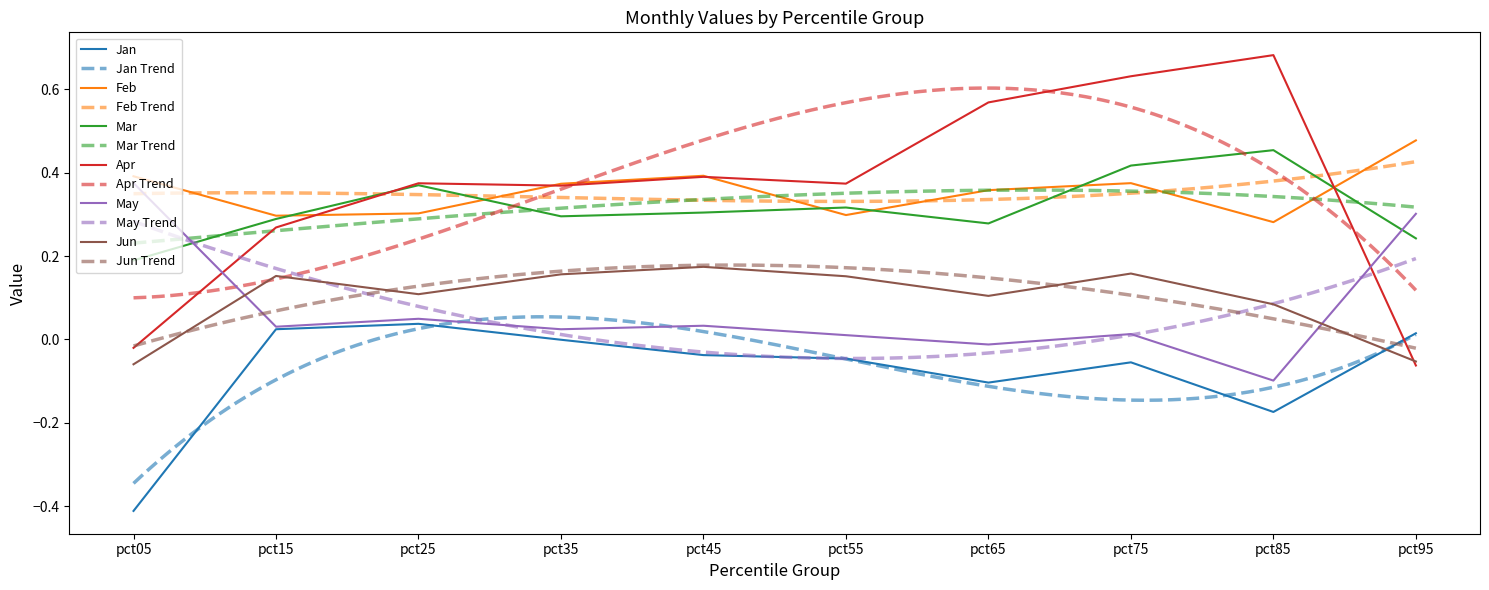

What is the difference between the maximum and second lowest values in the Jan series?

0.2